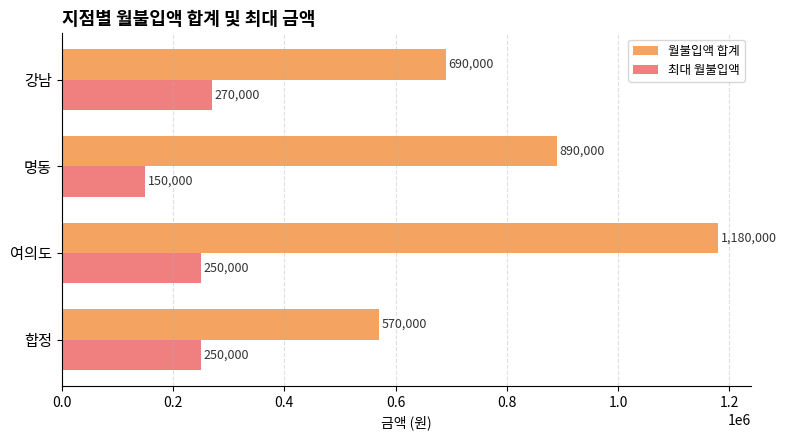

The 월불입액 합계 series shows 328095 at 합정. True or false?

False